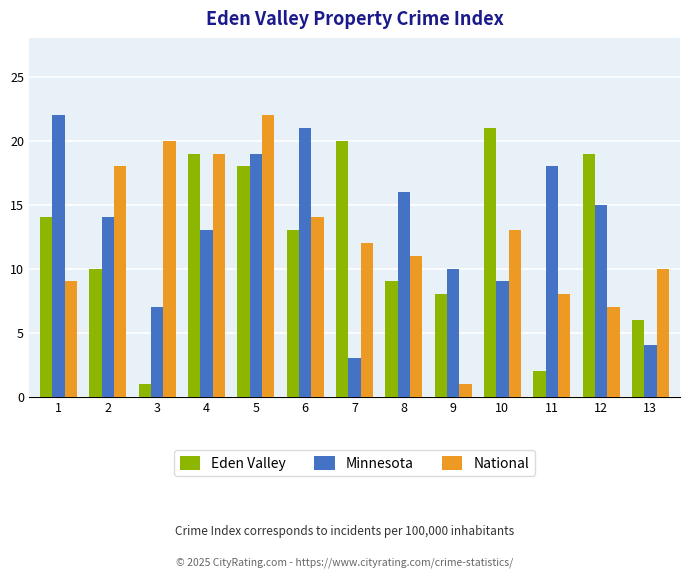

Between 2 and 6, which series saw the biggest shift?

Minnesota